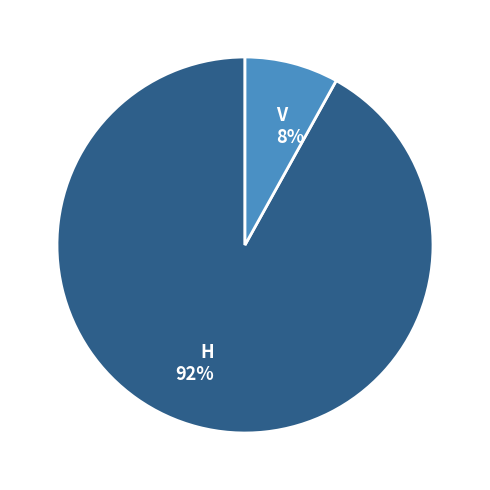

To the nearest percent, what percentage of the pie is V?

8%